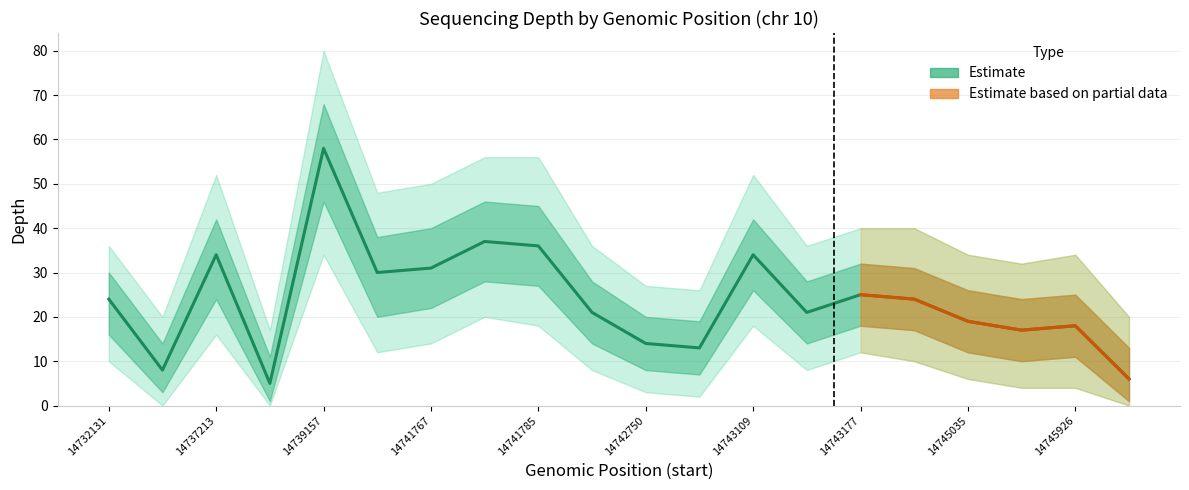

How many values are below 24?

10